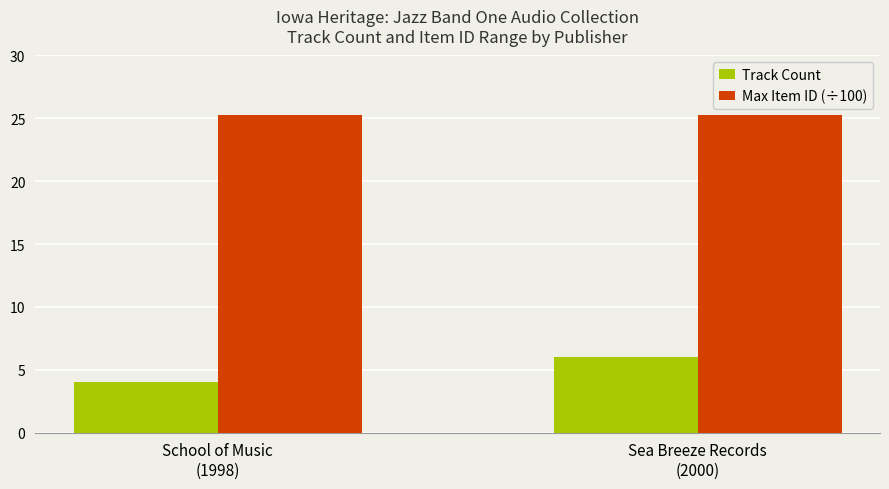

Are the bars horizontal?

No